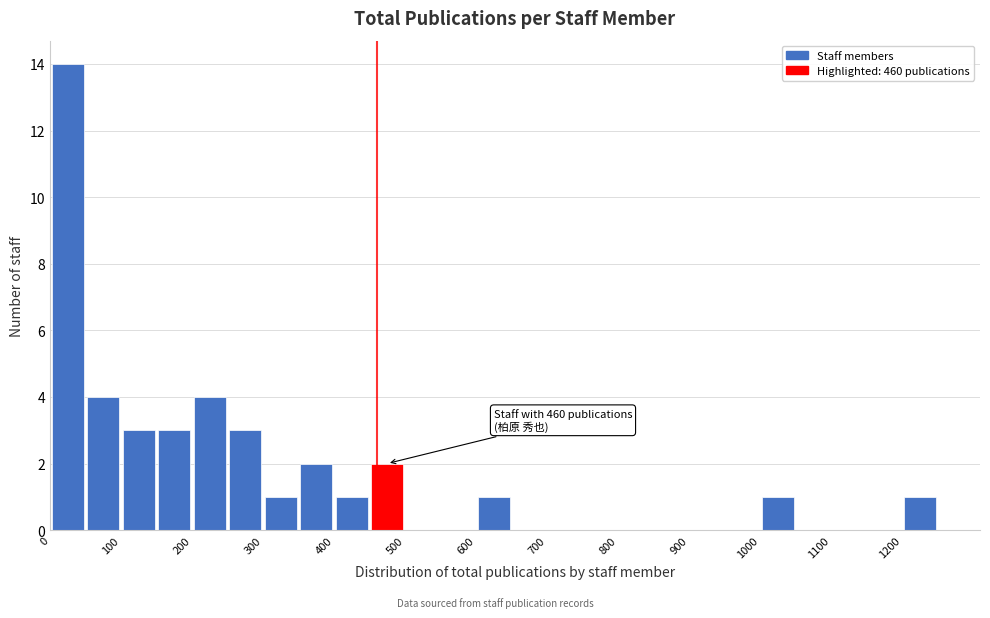

Over which range of the x-axis is the bar tallest?

0 to 50